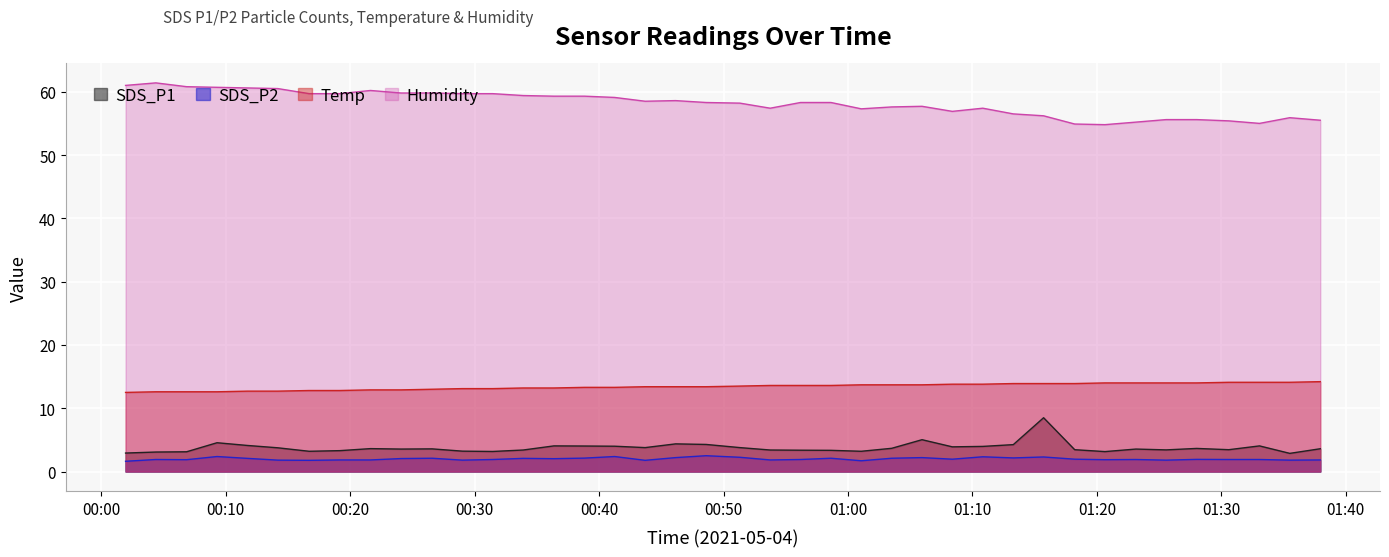

Rank the categories by SDS_P1 value from highest to lowest.

2021/05/04 01:15:43, 2021/05/04 01:05:57, 2021/05/04 00:09:18, 2021/05/04 00:46:09, 2021/05/04 00:48:36, 2021/05/04 01:13:17, 2021/05/04 00:11:44, 2021/05/04 00:36:22, 2021/05/04 01:33:04, 2021/05/04 00:38:49, 2021/05/04 00:41:15, 2021/05/04 01:10:50, 2021/05/04 01:08:23, 2021/05/04 00:43:42, 2021/05/04 00:51:19, 2021/05/04 00:14:11, 2021/05/04 01:03:31, 2021/05/04 01:28:01, 2021/05/04 00:21:38, 2021/05/04 01:37:57, 2021/05/04 00:26:35, 2021/05/04 00:24:05, 2021/05/04 01:23:08, 2021/05/04 01:18:13, 2021/05/04 01:30:36, 2021/05/04 01:25:34, 2021/05/04 00:33:54, 2021/05/04 00:53:45, 2021/05/04 00:56:11, 2021/05/04 00:58:38, 2021/05/04 00:19:10, 2021/05/04 00:29:01, 2021/05/04 00:16:42, 2021/05/04 01:01:04, 2021/05/04 00:31:27, 2021/05/04 01:20:39, 2021/05/04 00:06:51, 2021/05/04 00:04:23, 2021/05/04 00:01:57, 2021/05/04 01:35:30